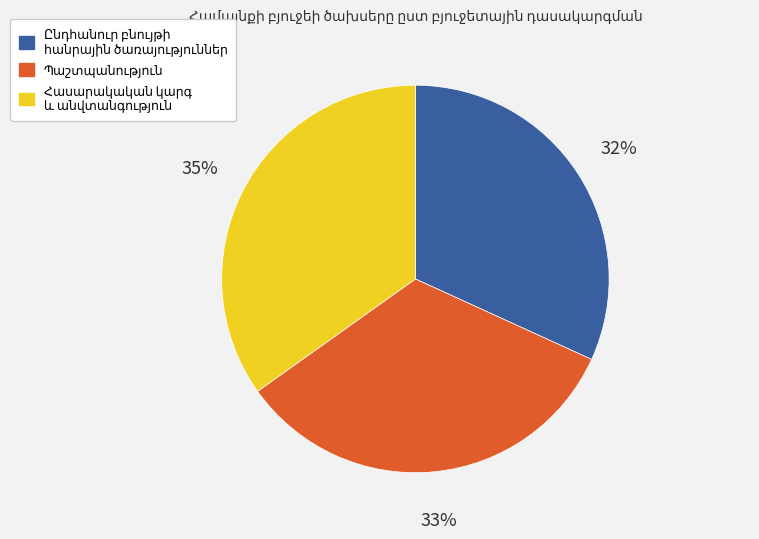

To the nearest percent, what is the average slice percentage?

33%